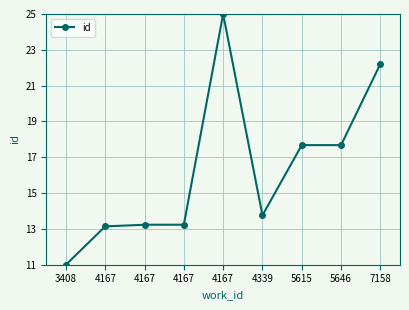

Approximately how many times larger is the value at 7158 compared to 3408?

2.0